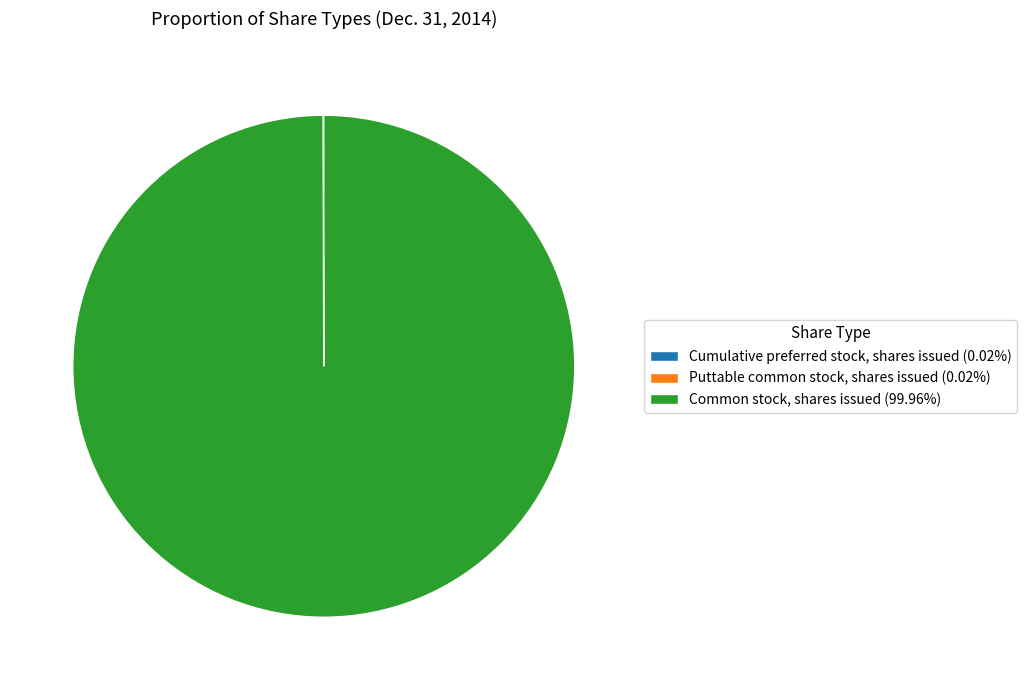

Does any single category account for the majority?

Yes